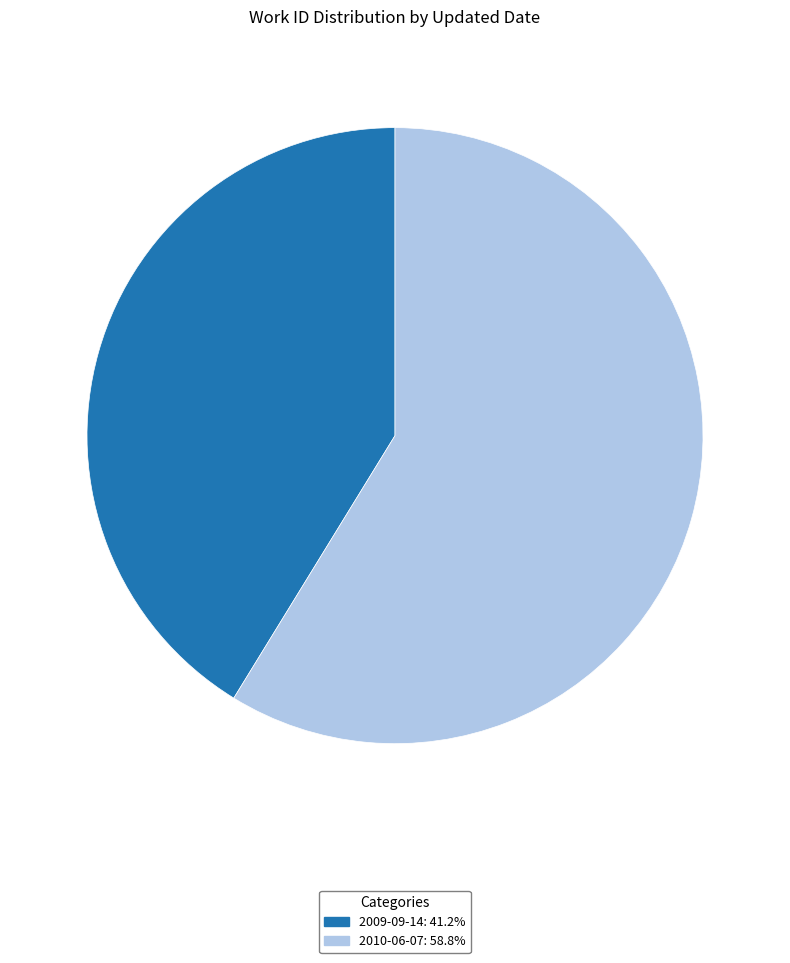

Is the sum of 2009-09-14 and 2010-06-07 greater than half?

Yes